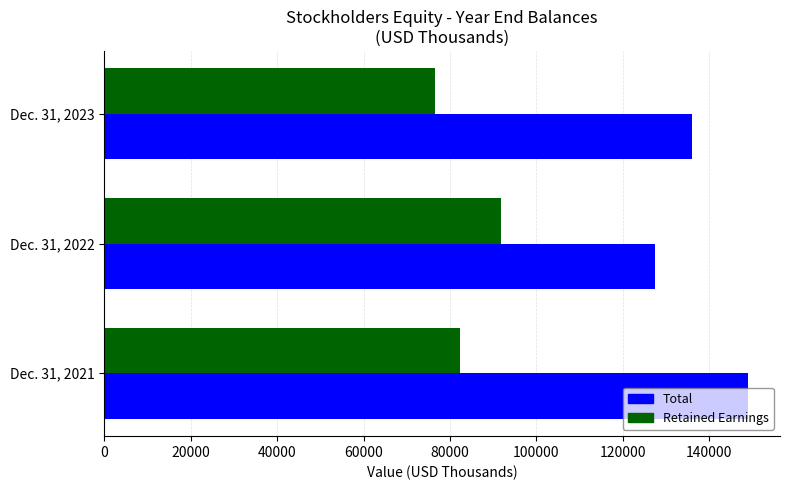

What is the spread (max minus min) of values at Dec. 31, 2022?

35622